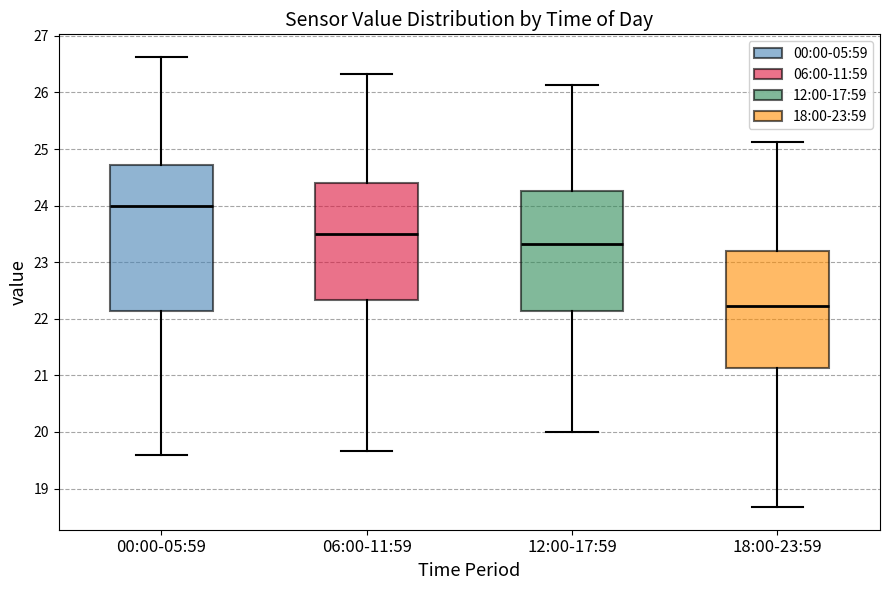

Reading left to right, transcribe this box plot: for each box, give where its median line is, the range the box spans, and where its two whiskers end, as read against the y-axis. The values are not printed on the chart, so give them approximately, as read against the axis.

00:00-05:59: median 24.0, box 22.1 to 24.7, whiskers 19.6 to 26.6
06:00-11:59: median 23.5, box 22.3 to 24.4, whiskers 19.7 to 26.3
12:00-17:59: median 23.3, box 22.1 to 24.3, whiskers 20.0 to 26.1
18:00-23:59: median 22.2, box 21.1 to 23.2, whiskers 18.7 to 25.1